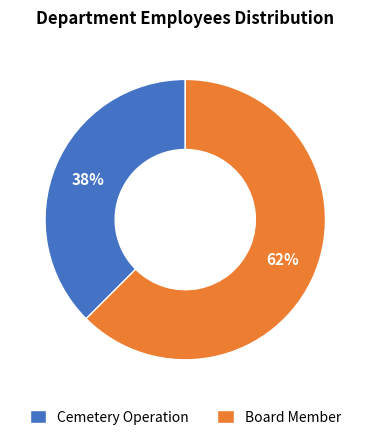

Is the sum of Board Member and Cemetery Operation greater than half?

Yes